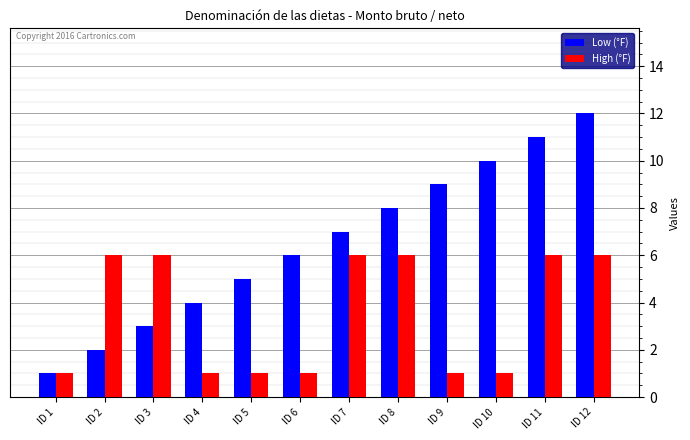

Reading left to right, extract all data points from this chart.

Low (°F): ID 1=1	ID 2=2	ID 3=3	ID 4=4	ID 5=5	ID 6=6	ID 7=7	ID 8=8	ID 9=9	ID 10=10	ID 11=11	ID 12=12
High (°F): ID 1=1	ID 2=6	ID 3=6	ID 4=1	ID 5=1	ID 6=1	ID 7=6	ID 8=6	ID 9=1	ID 10=1	ID 11=6	ID 12=6